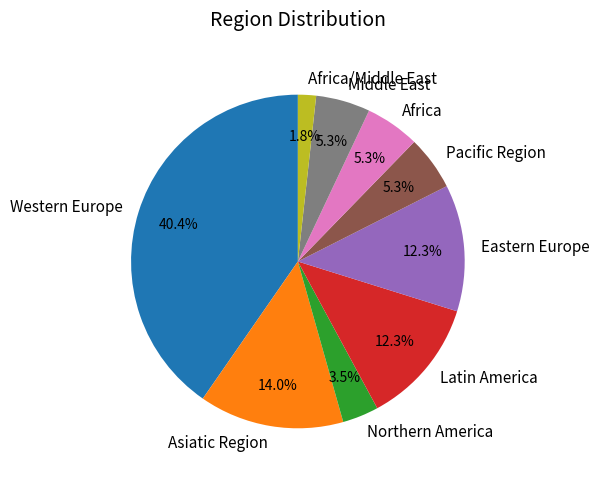

Which slice is the smallest?

Africa/Middle East